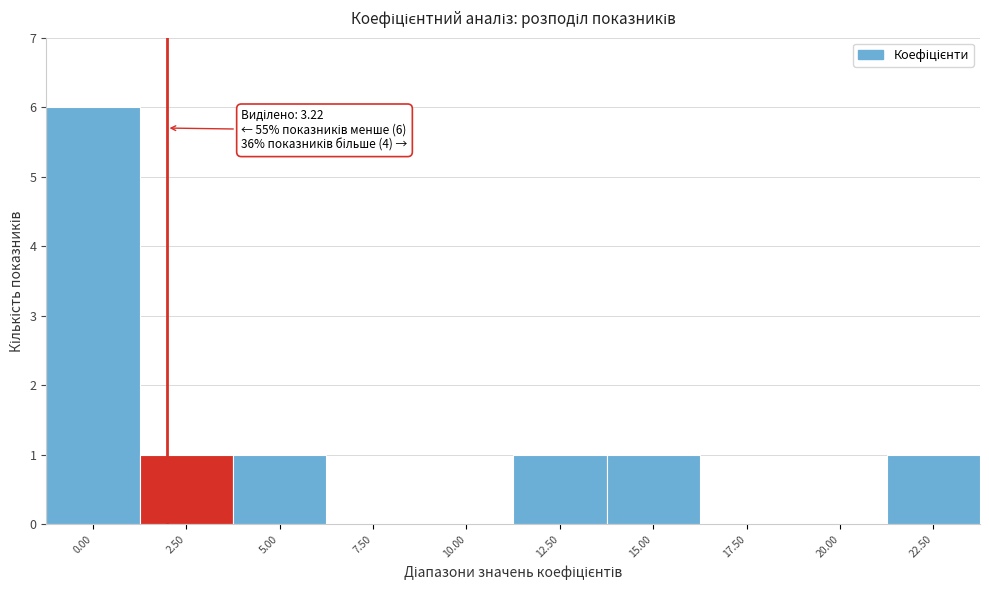

Reading left to right, extract all data points from this chart.

0.00=6	2.50=1	5.00=1	7.50=0	10.00=0	12.50=1	15.00=1	17.50=0	20.00=0	22.50=1